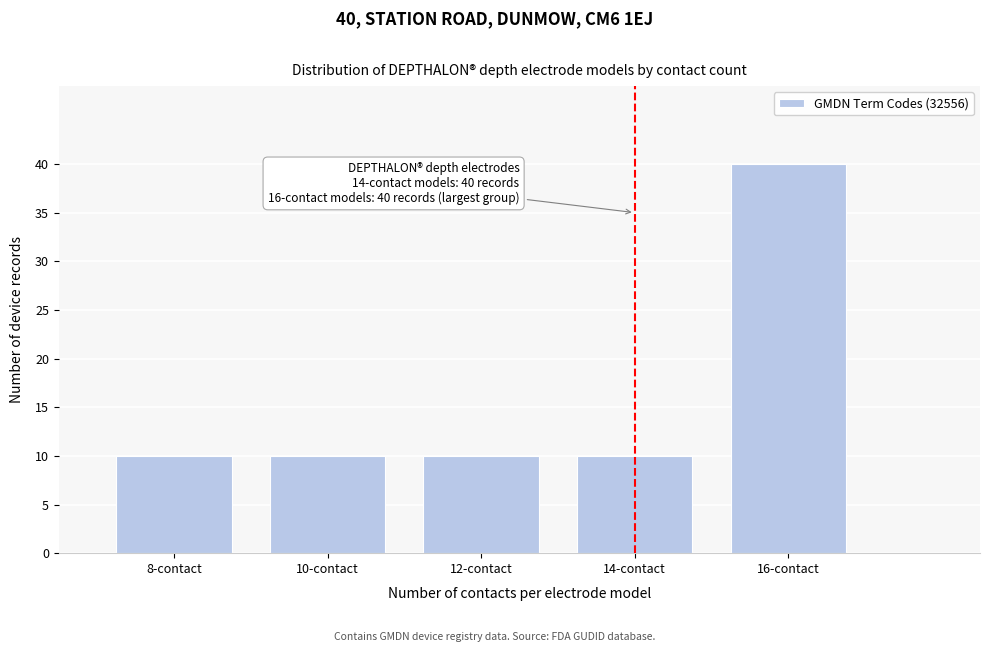

Reading left to right, what are all the values shown in this chart?

10	10	10	10	40